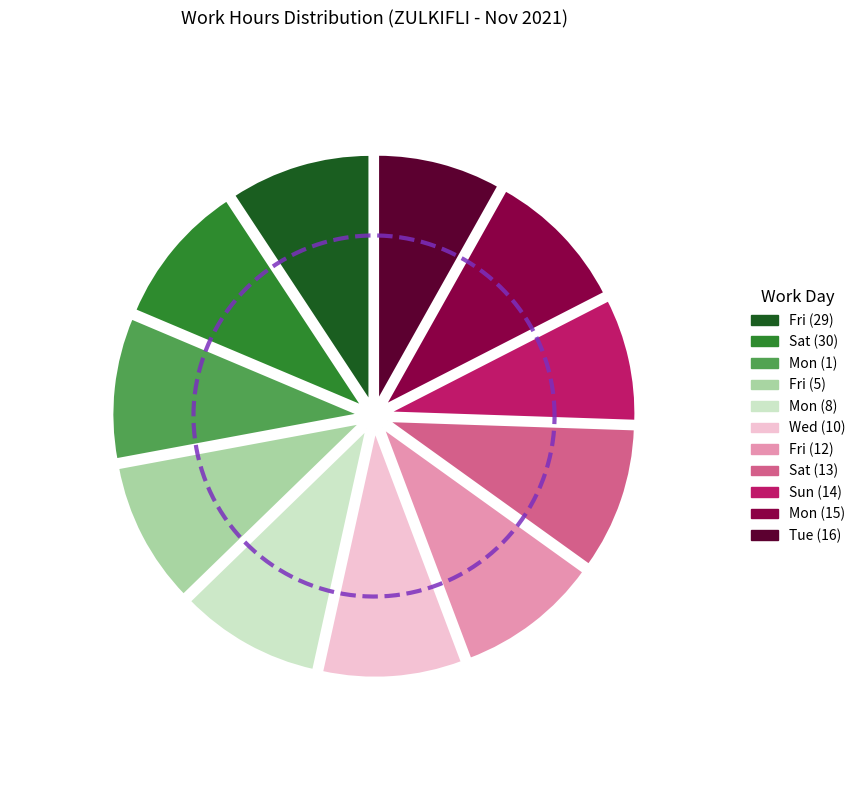

Which category has the biggest portion of the pie?

Sat (13)